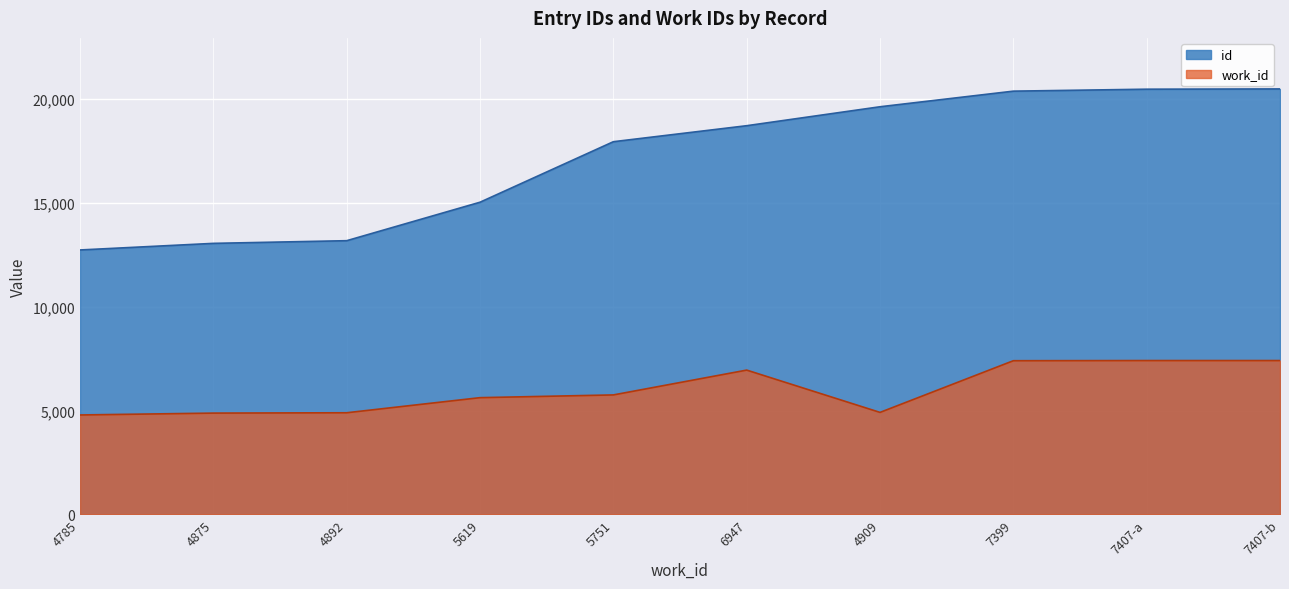

Rank the series by their average value, from lowest to highest.

work_id, id